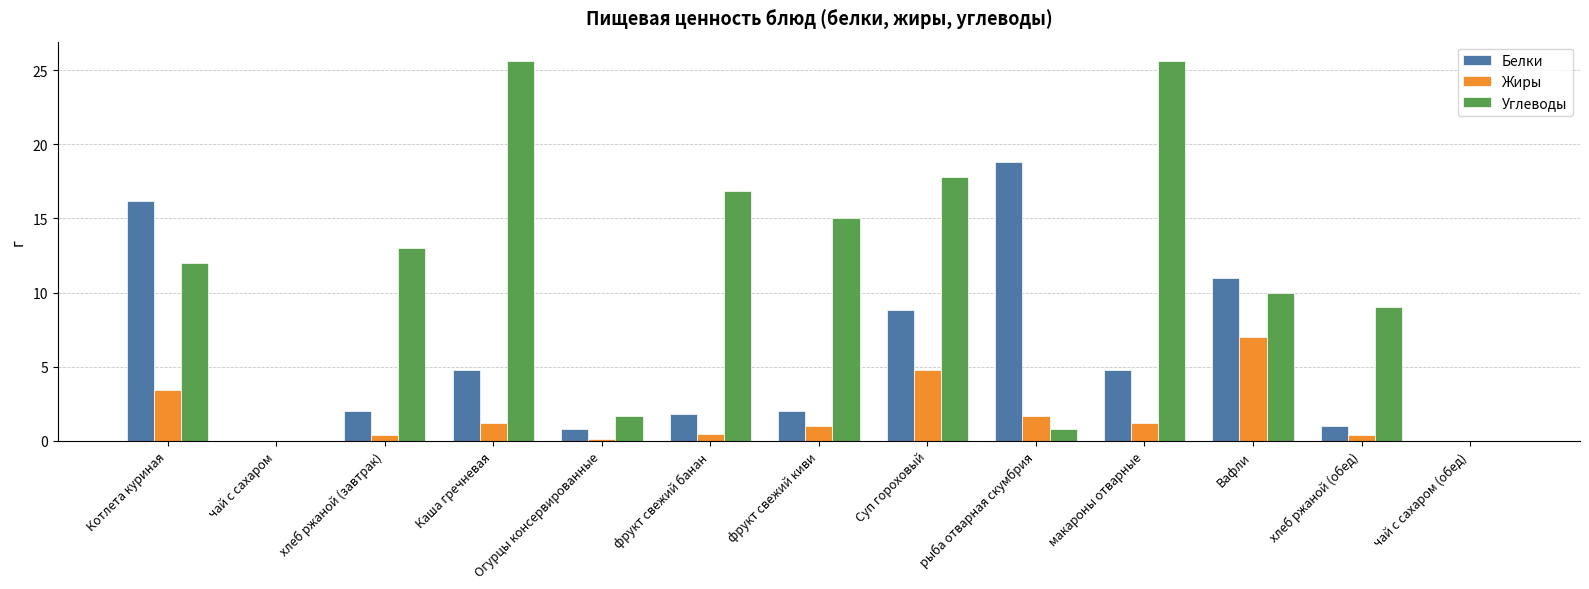

How many categories are shown in the chart?

13